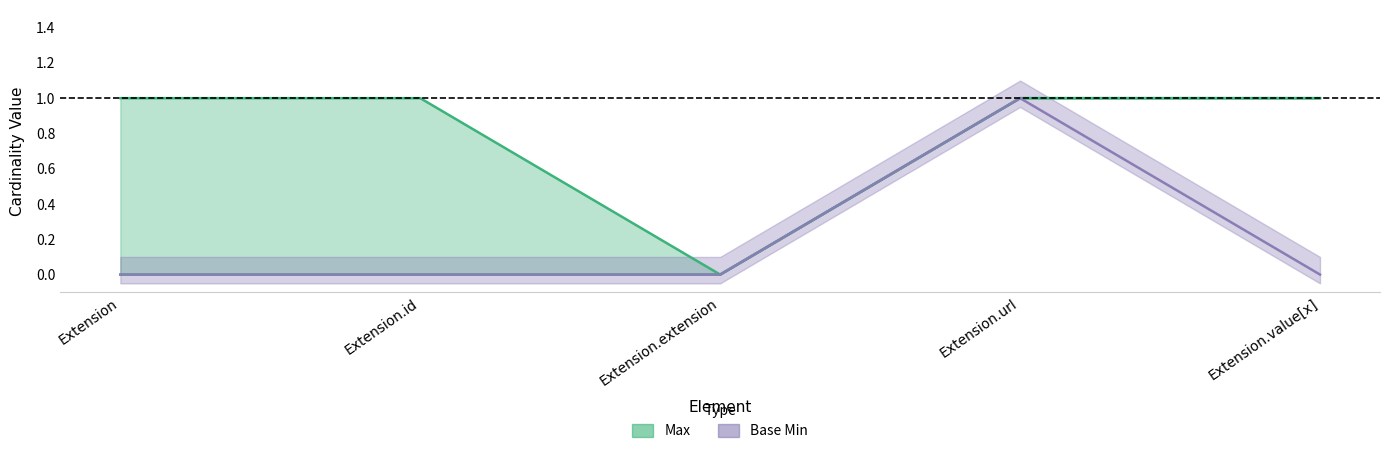

In Base Min, how many points are higher than both neighbors (excluding endpoints)?

1